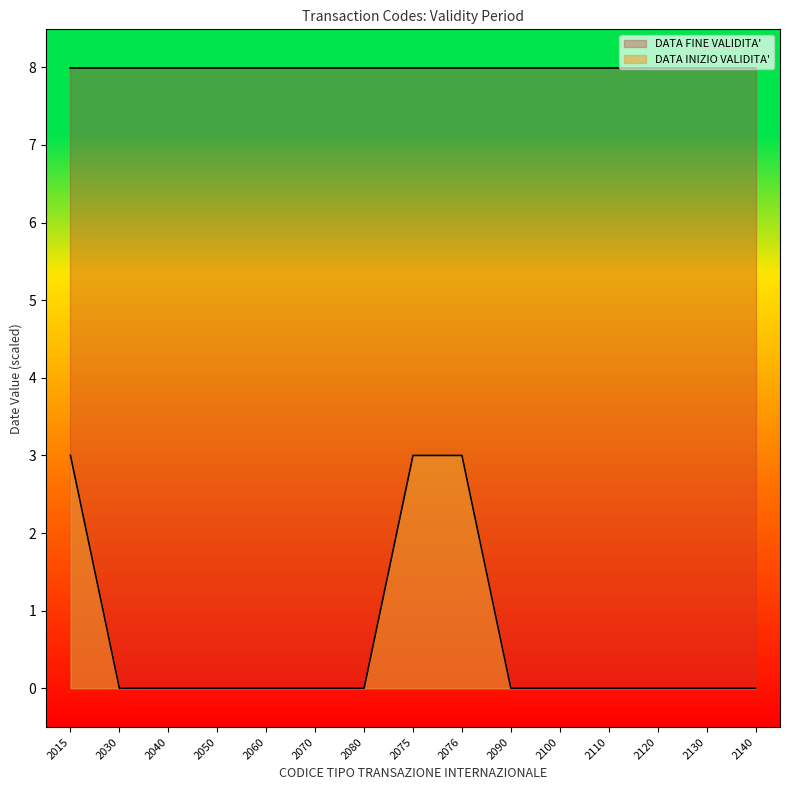

Reading left to right, what are all the values shown in this chart?

2015=3	2030=0	2040=0	2050=0	2060=0	2070=0	2080=0	2075=3	2076=3	2090=0	2100=0	2110=0	2120=0	2130=0	2140=0